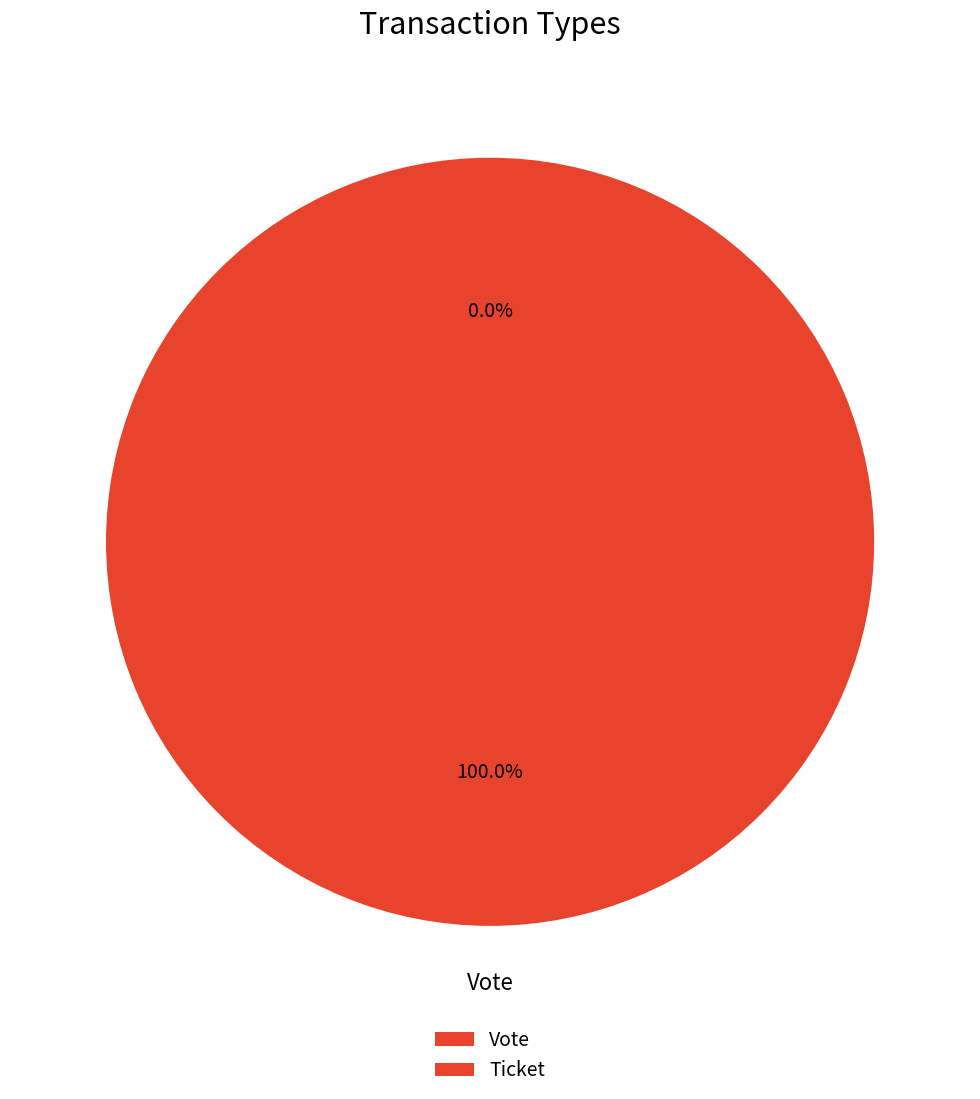

To the nearest percent, what portion does Vote represent?

100%